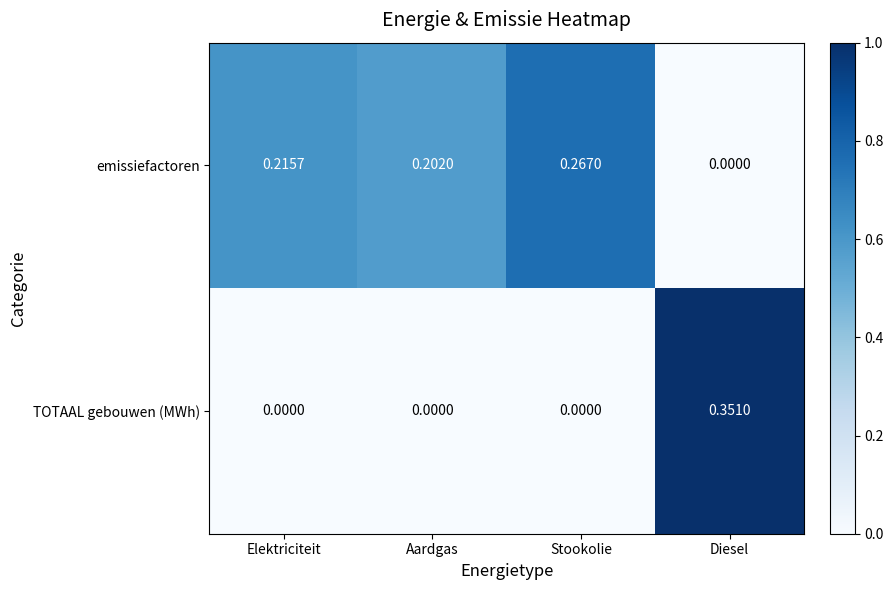

At which category is the sum across all series the highest?

Diesel